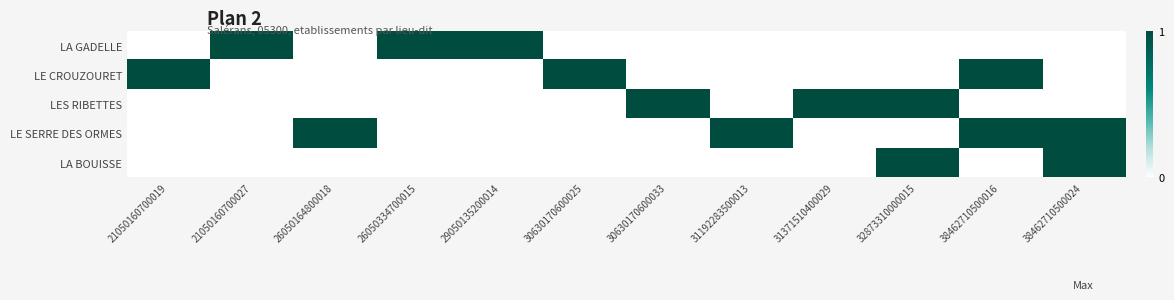

What is the total value across all series at 32873310000015?

2